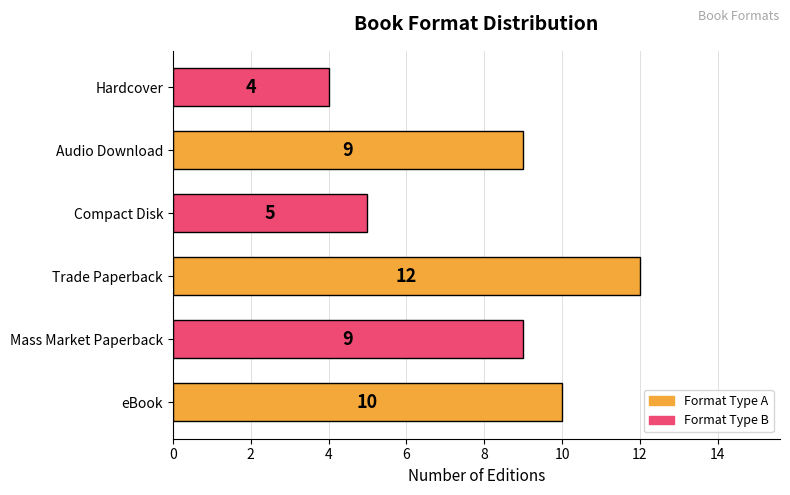

Are the bars horizontal?

Yes